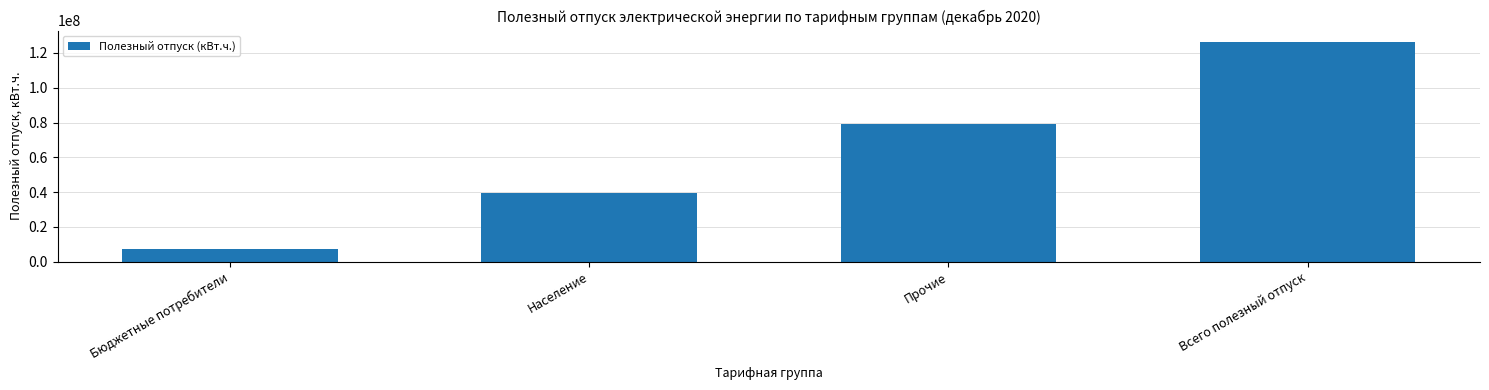

What is the sum of all values?

253104680